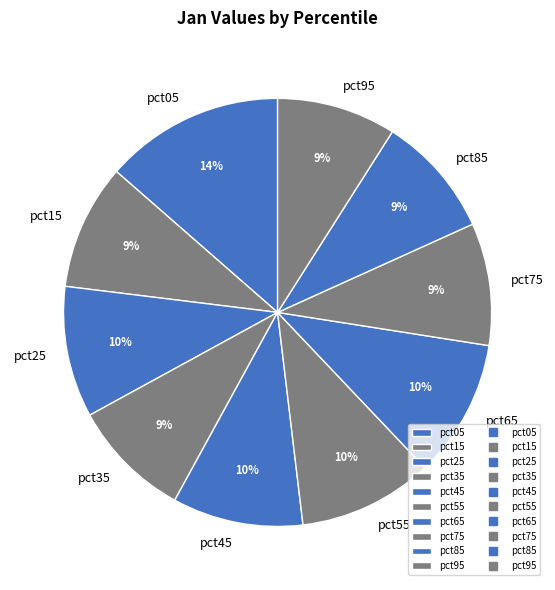

To the nearest percent, what percentage of the pie is pct15?

9%